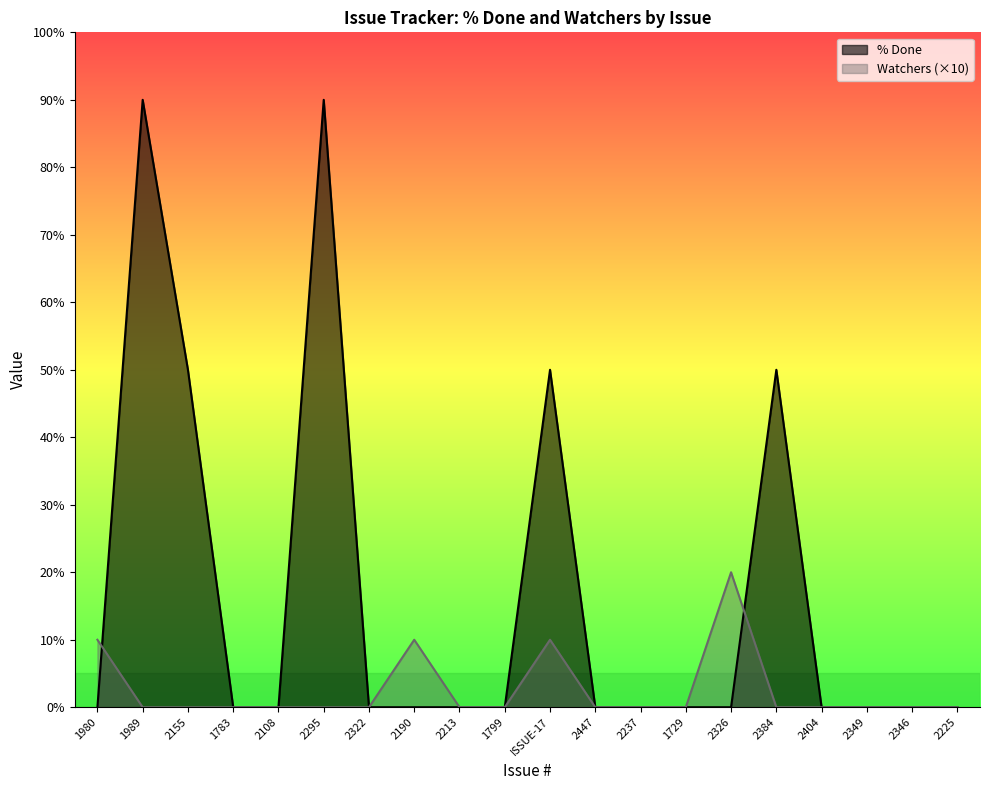

The value of Watchers at 2326 is 20. True or false?

True